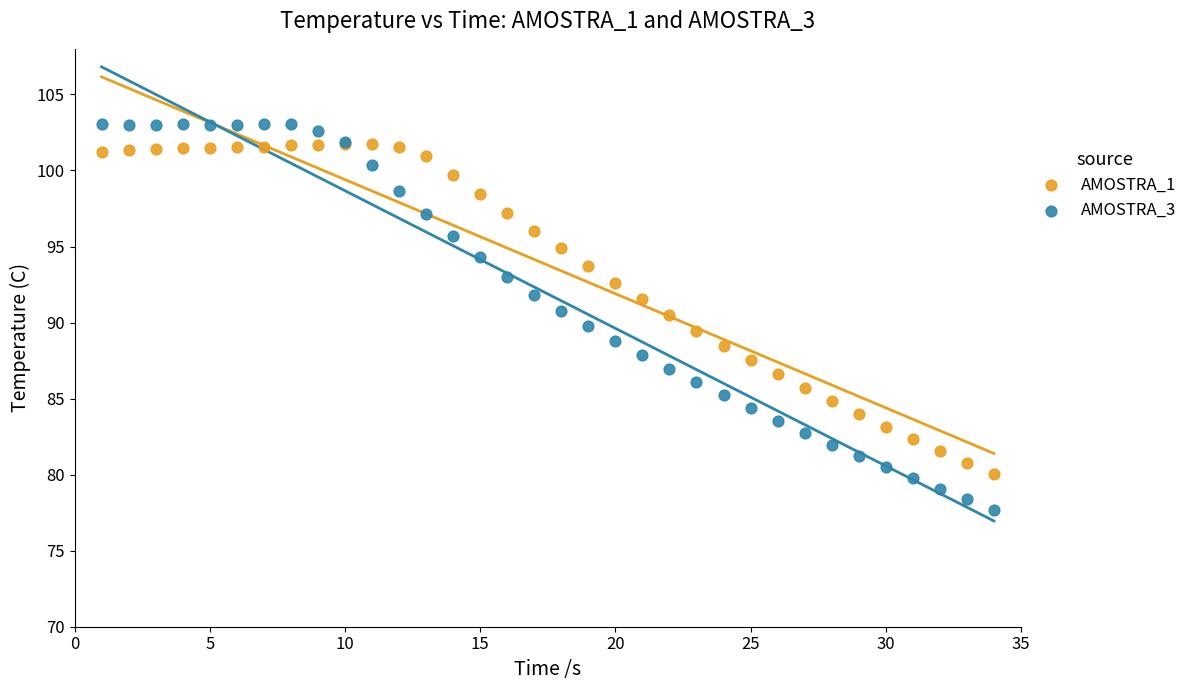

Which series has the widest spread of Y values?

AMOSTRA_3